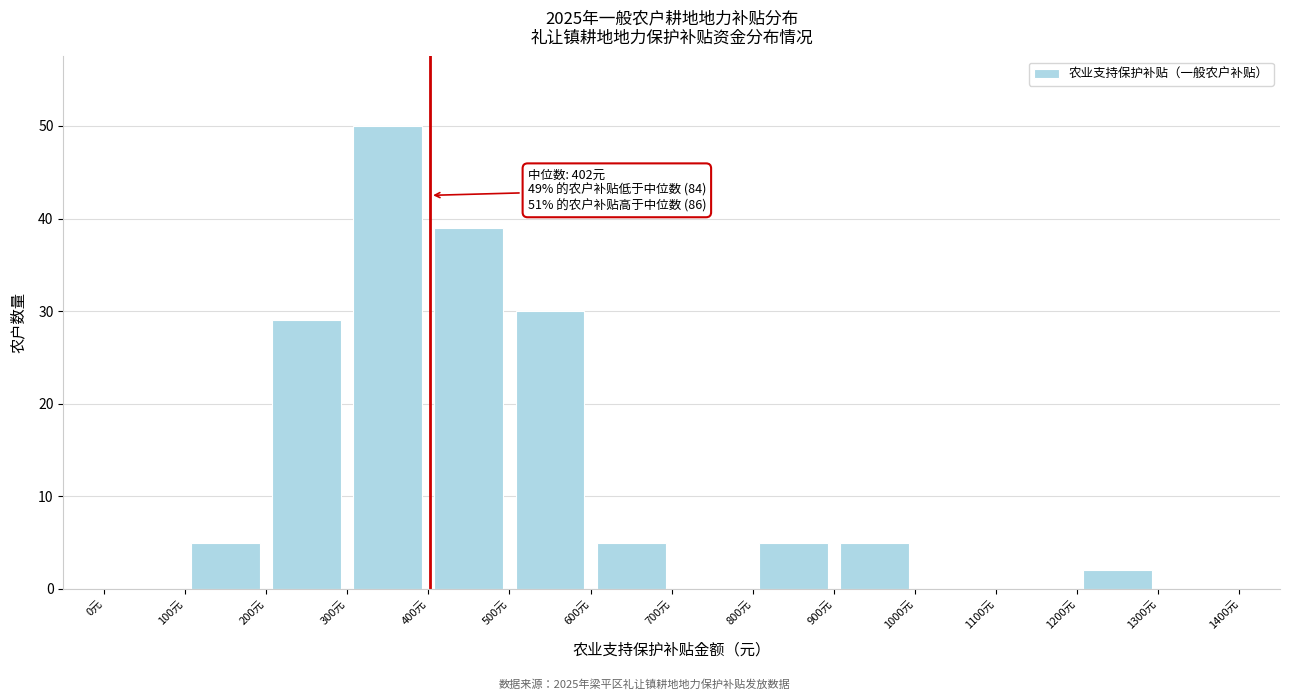

Which range on the x-axis has the tallest bar?

300 to 400